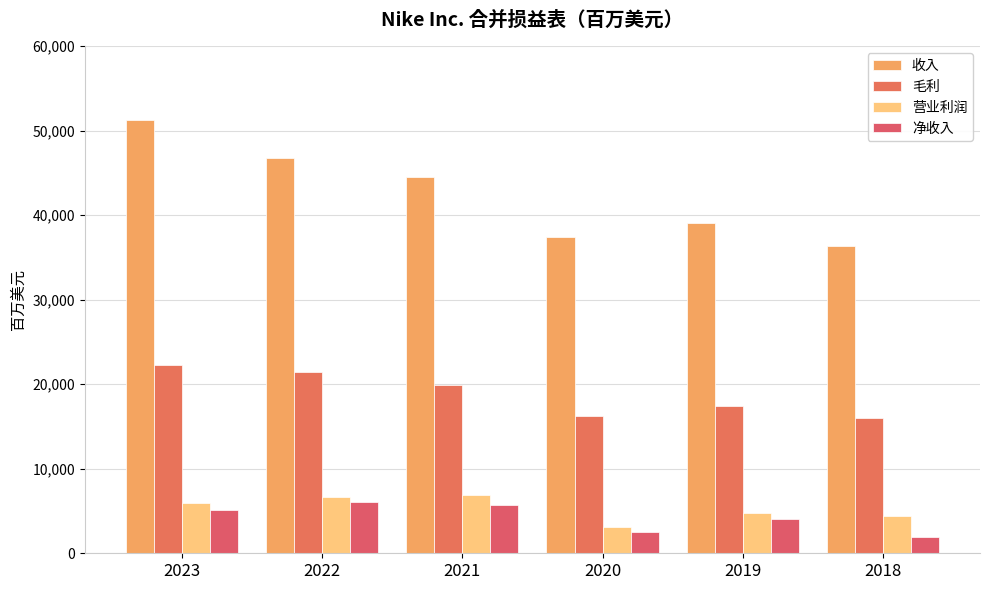

True or false: 净收入 has a value of 4029 at 2019.

True